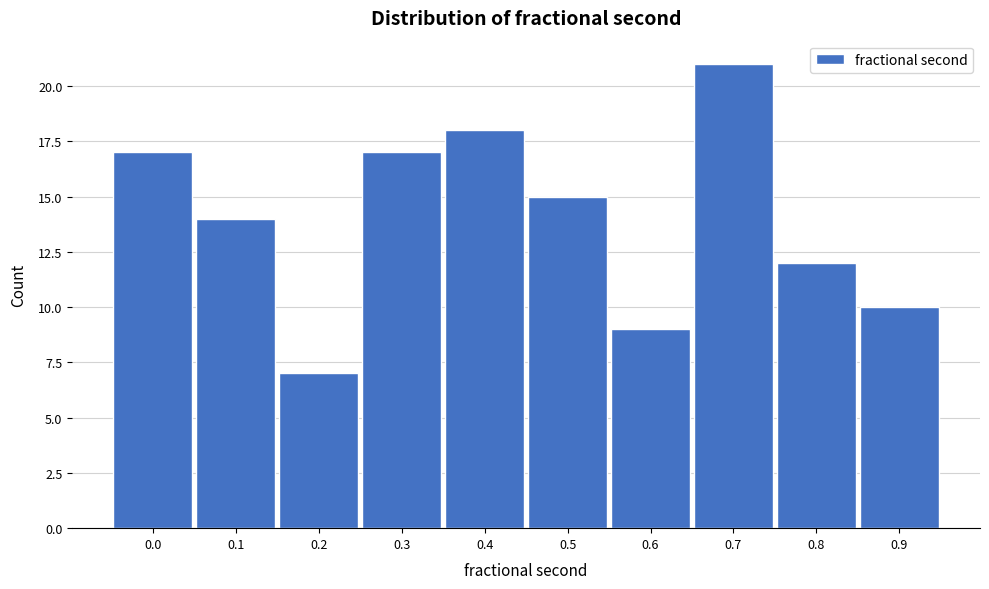

Reading left to right, what are all the values shown in this chart?

0.0=17	0.1=14	0.2=7	0.3=17	0.4=18	0.5=15	0.6=9	0.7=21	0.8=12	0.9=10